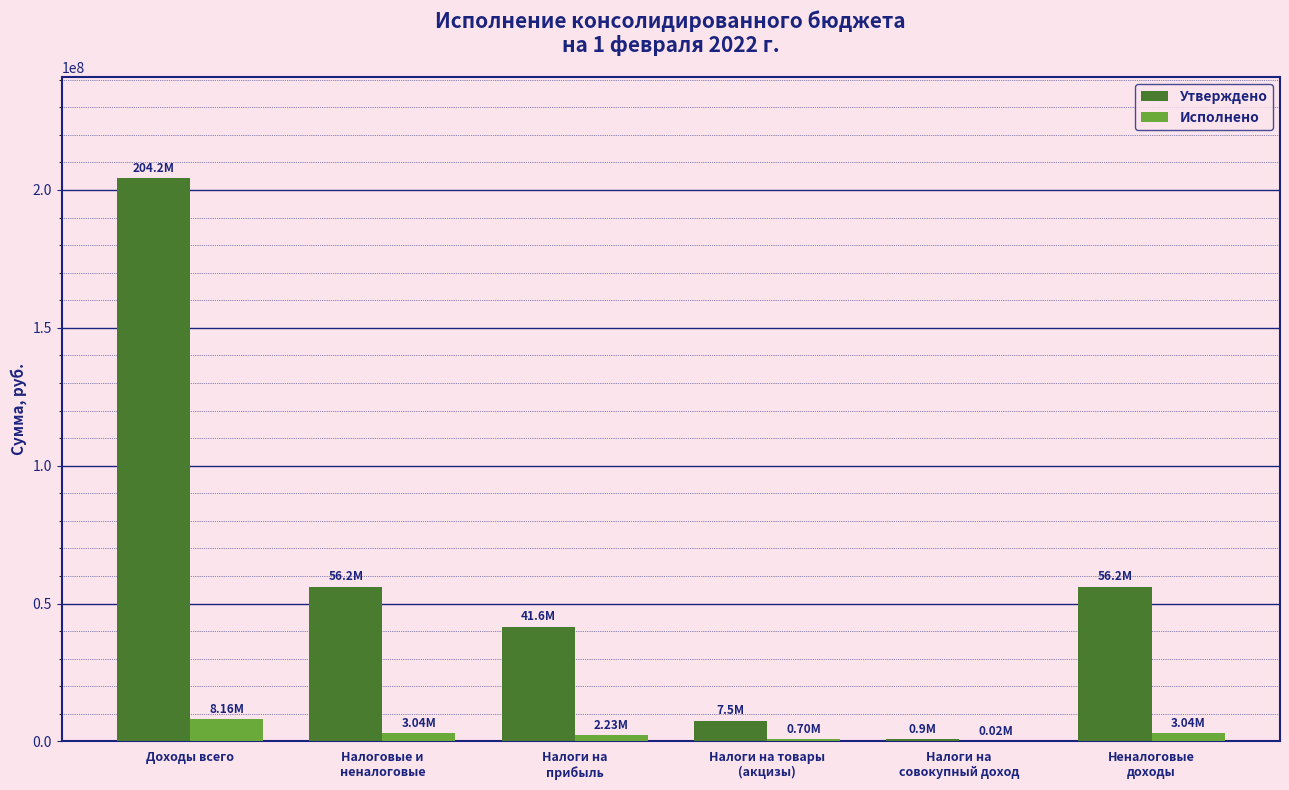

Which series has the largest total across all categories?

Утверждено